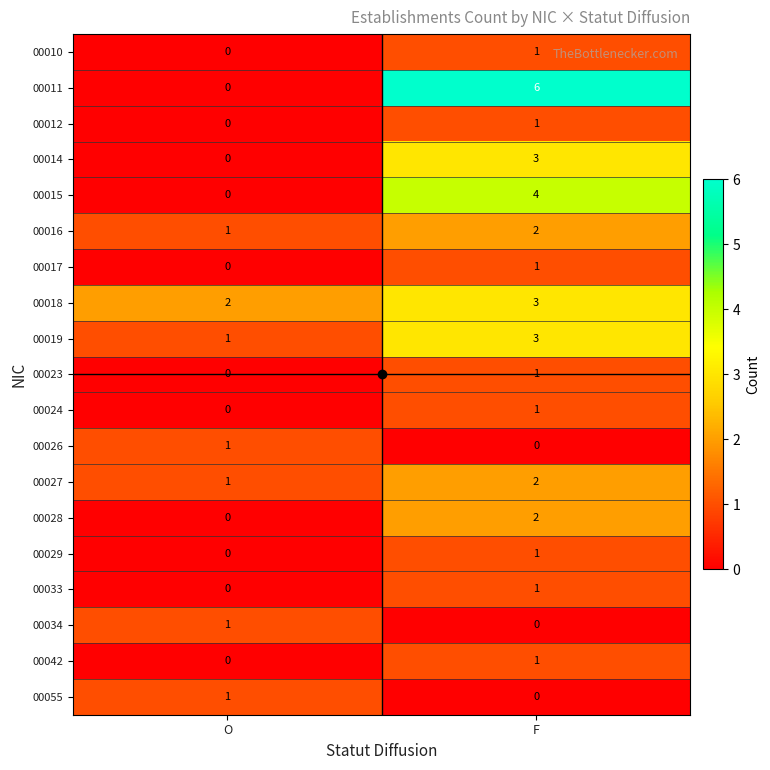

What is the total value across all series at F?

33